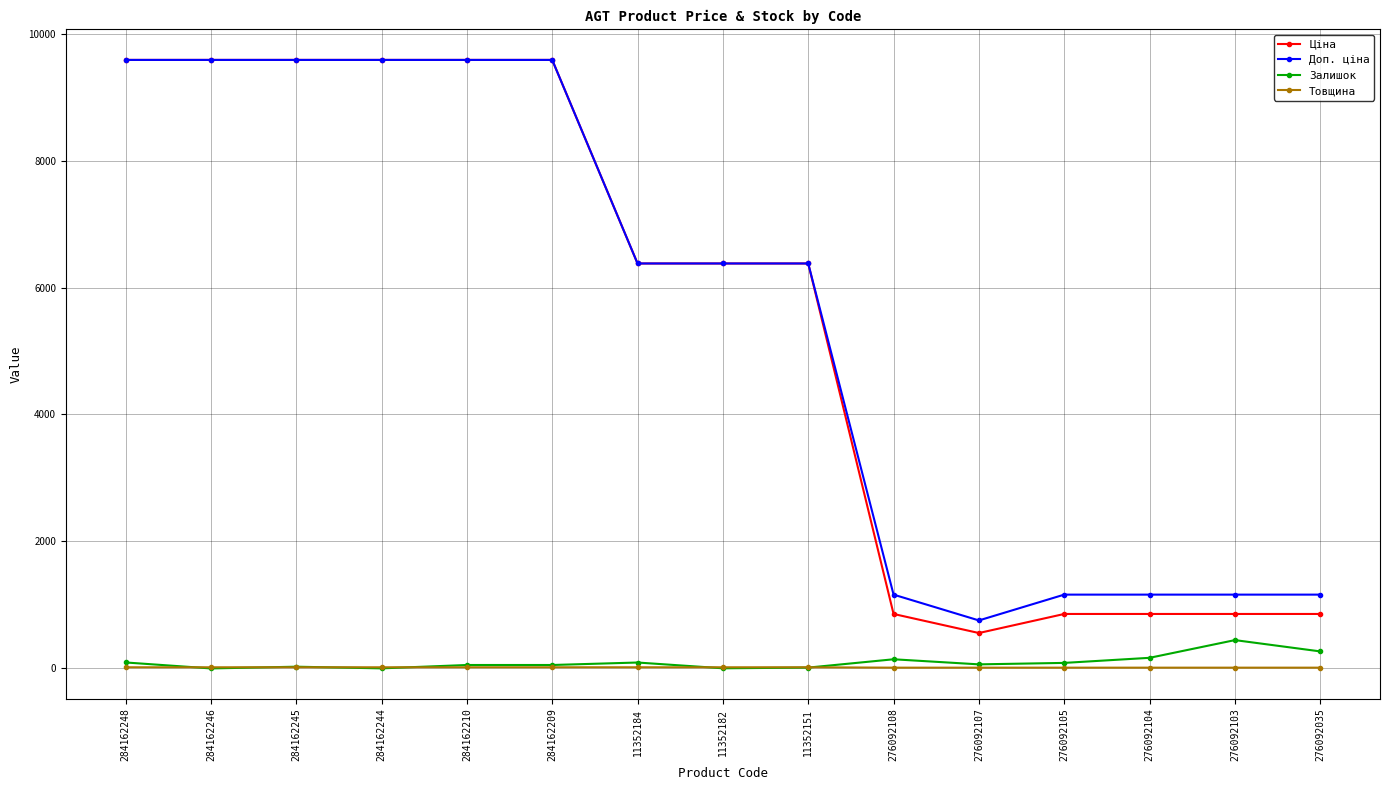

What is the total value across all series at 276092035?

2300.4